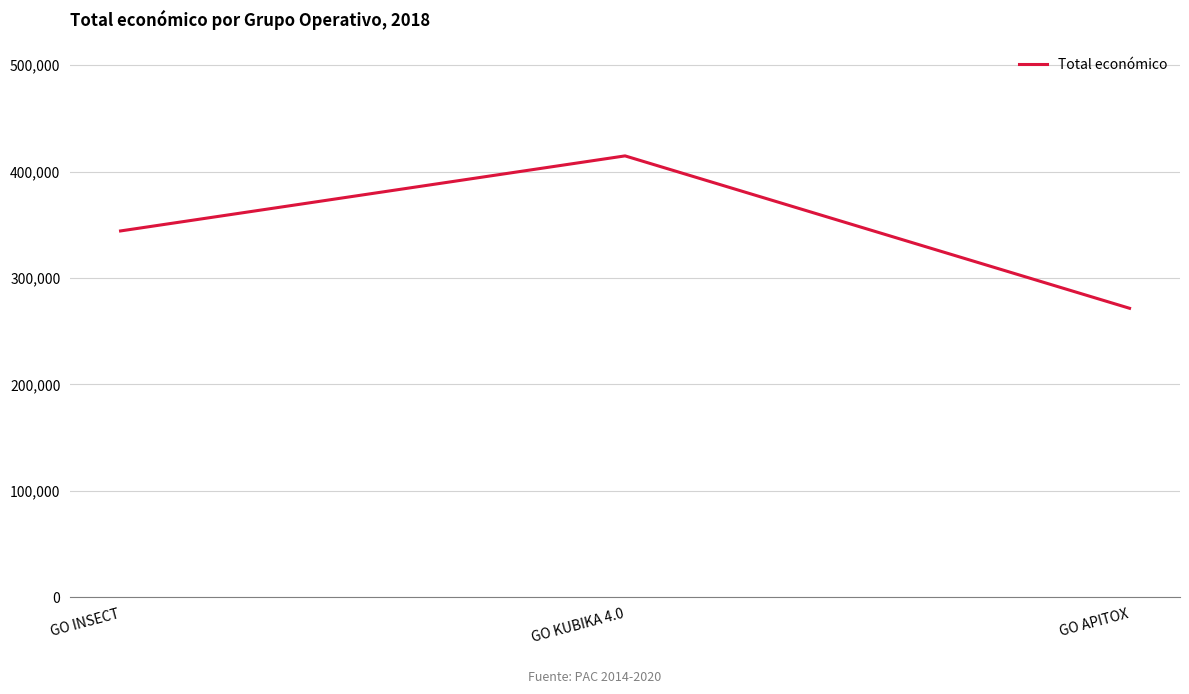

List the labels in order of value, smallest first.

GO APITOX, GO INSECT, GO KUBIKA 4.0